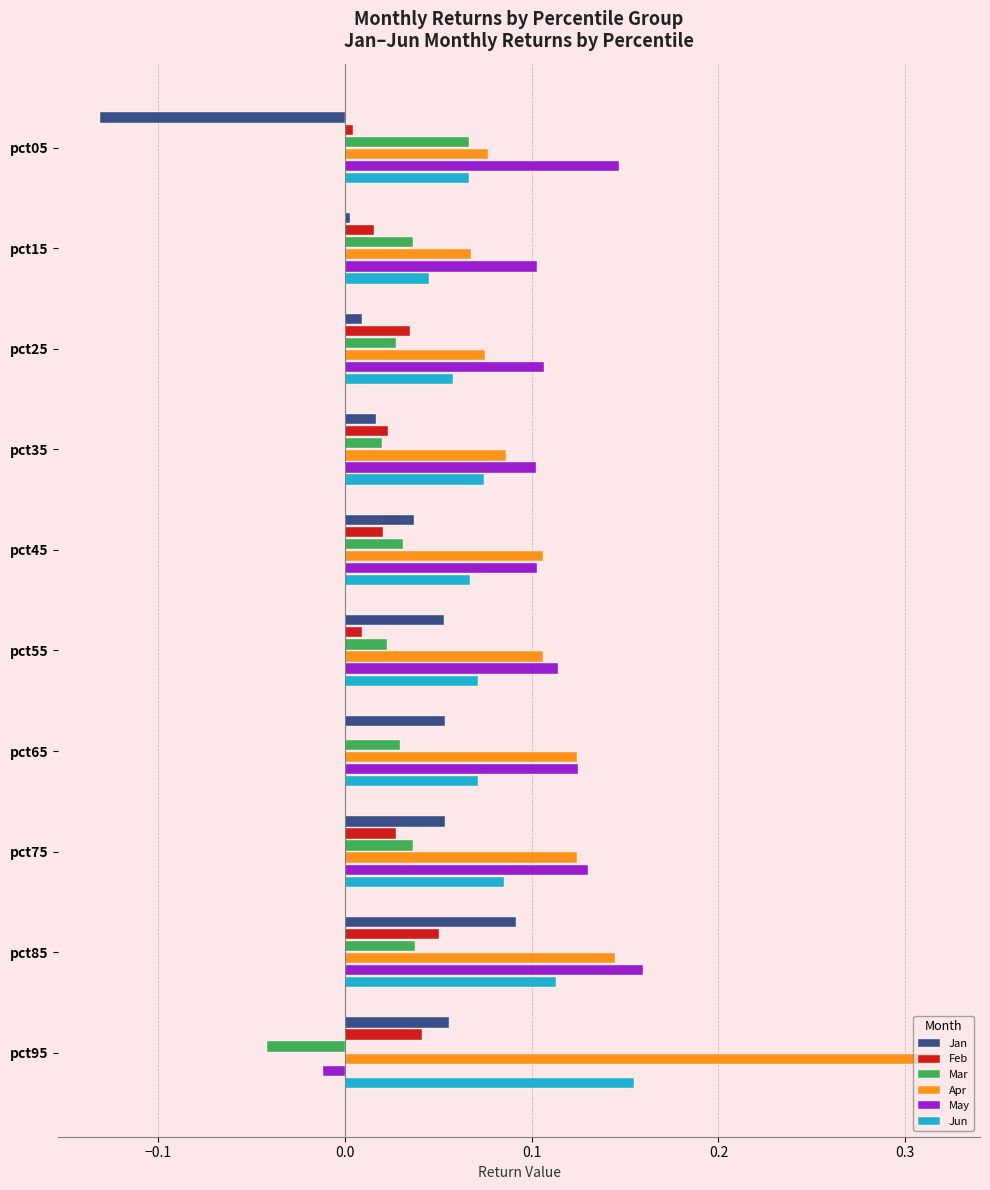

At which category is the sum across all series the highest?

pct85